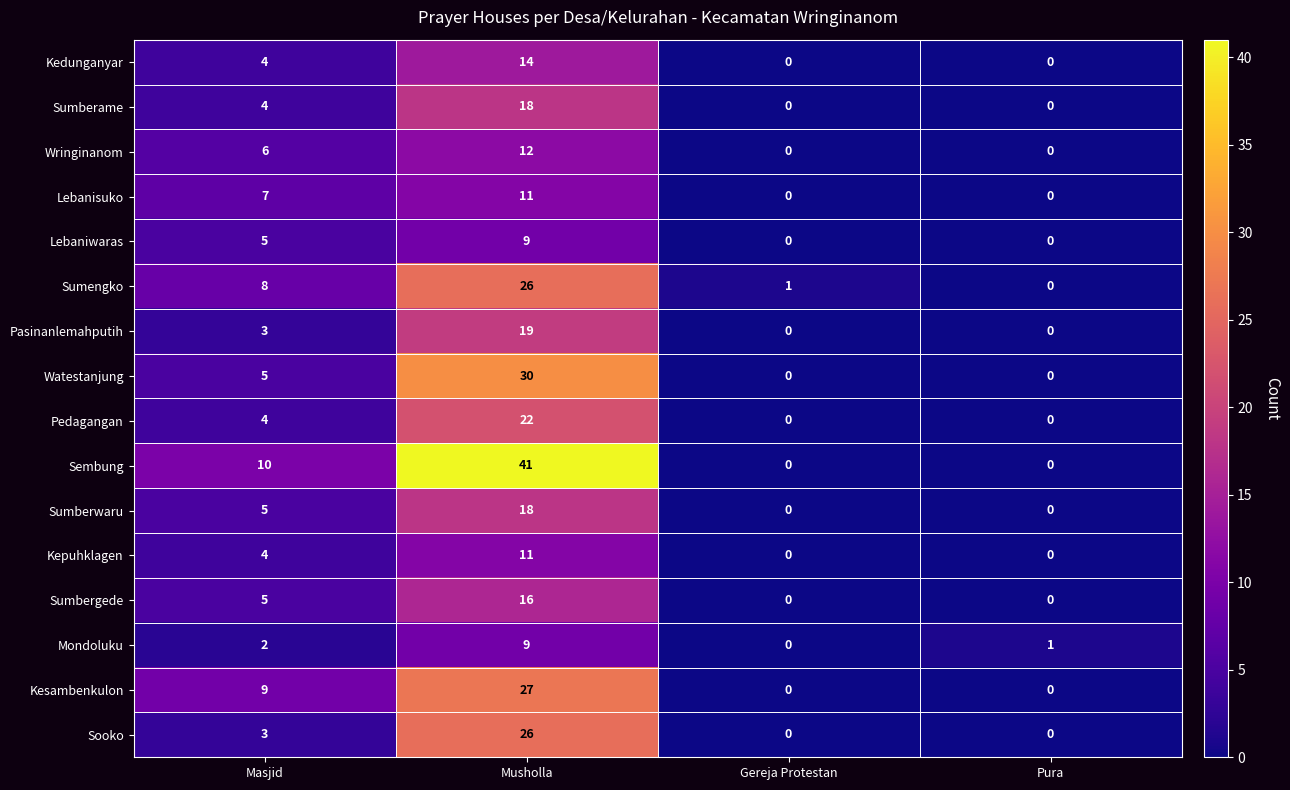

True or false: Sooko has a value of 0 at Gereja Protestan.

True